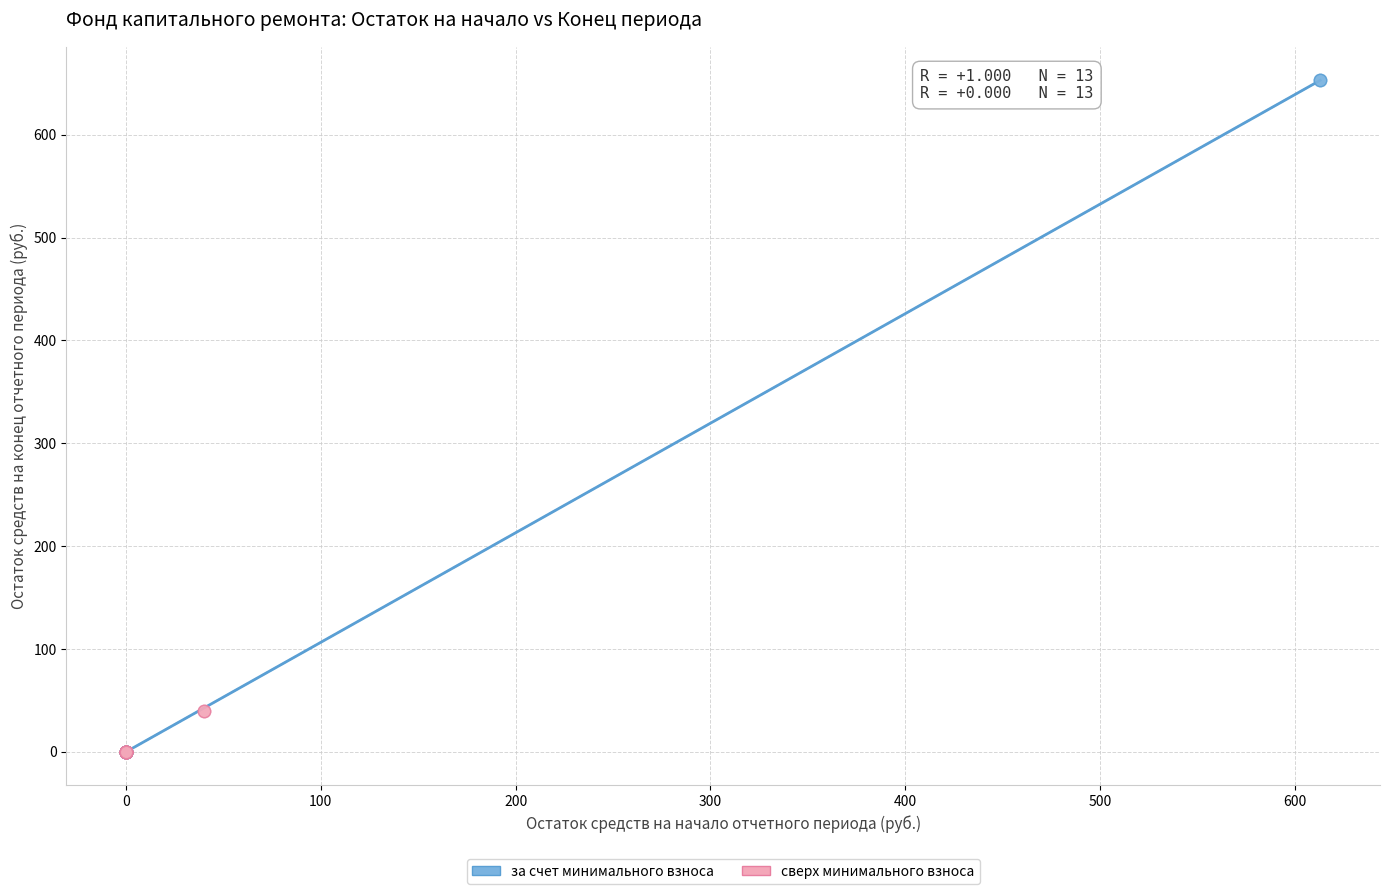

Which series contains the highest Y value?

за счет минимального взноса